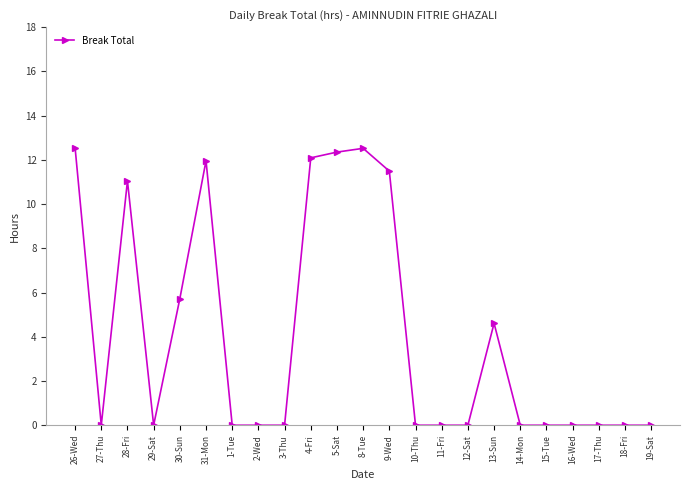

What is the change in value from 27-Thu to 8-Tue?

+12.5